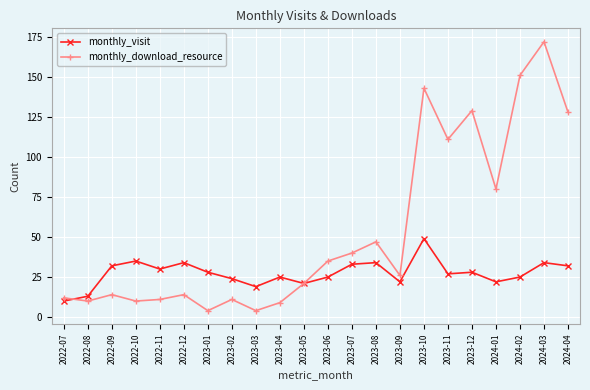

What value does the monthly_visit series have at 2023-08?

34